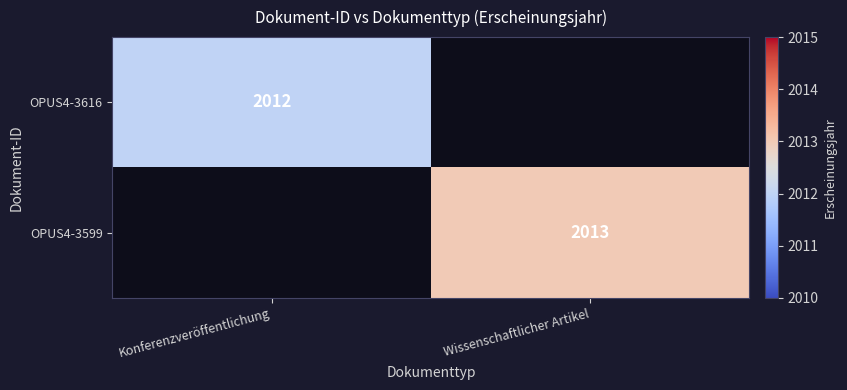

Is the value of OPUS4-3616 at Konferenzveröffentlichung greater than the value of OPUS4-3599 at Wissenschaftlicher Artikel?

No